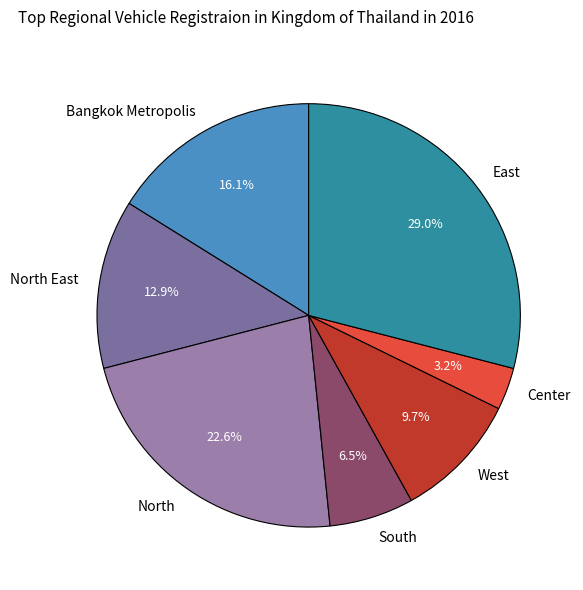

Rank the categories by value from lowest to highest.

Center, South, West, North East, Bangkok Metropolis, North, East